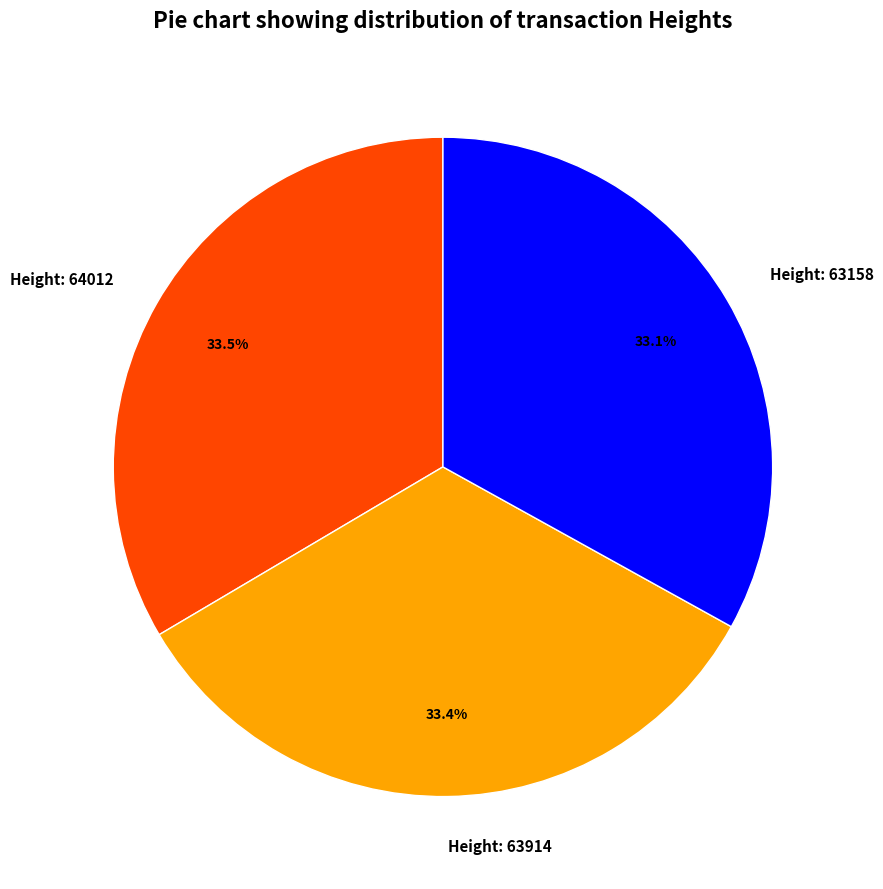

What percentage is the Height: 63914 slice, to the nearest percent?

33%